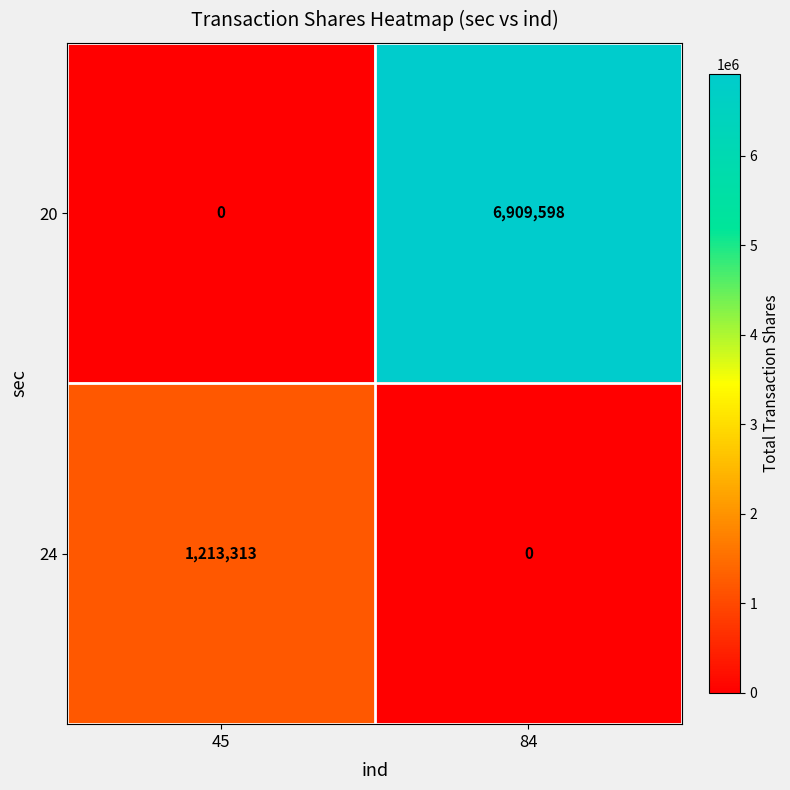

List the series in order of their overall mean, highest first.

20, 24